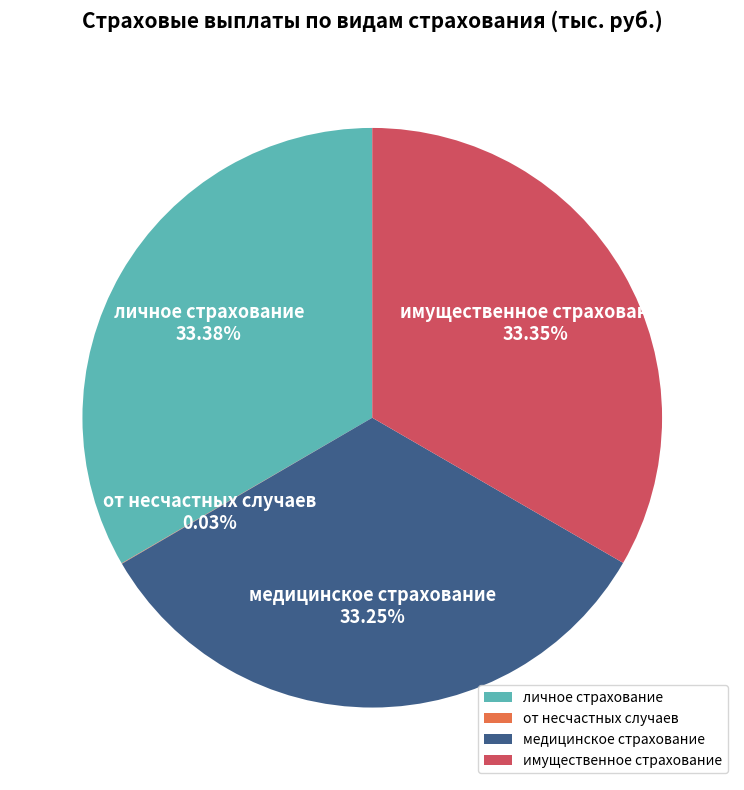

Approximately how many times larger is the value at имущественное страхование compared to личное страхование?

1.0